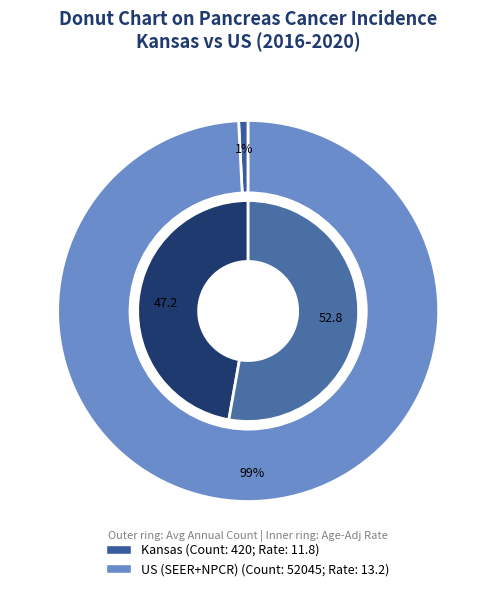

What portion of the pie excludes US (SEER+NPCR)?

0.8%